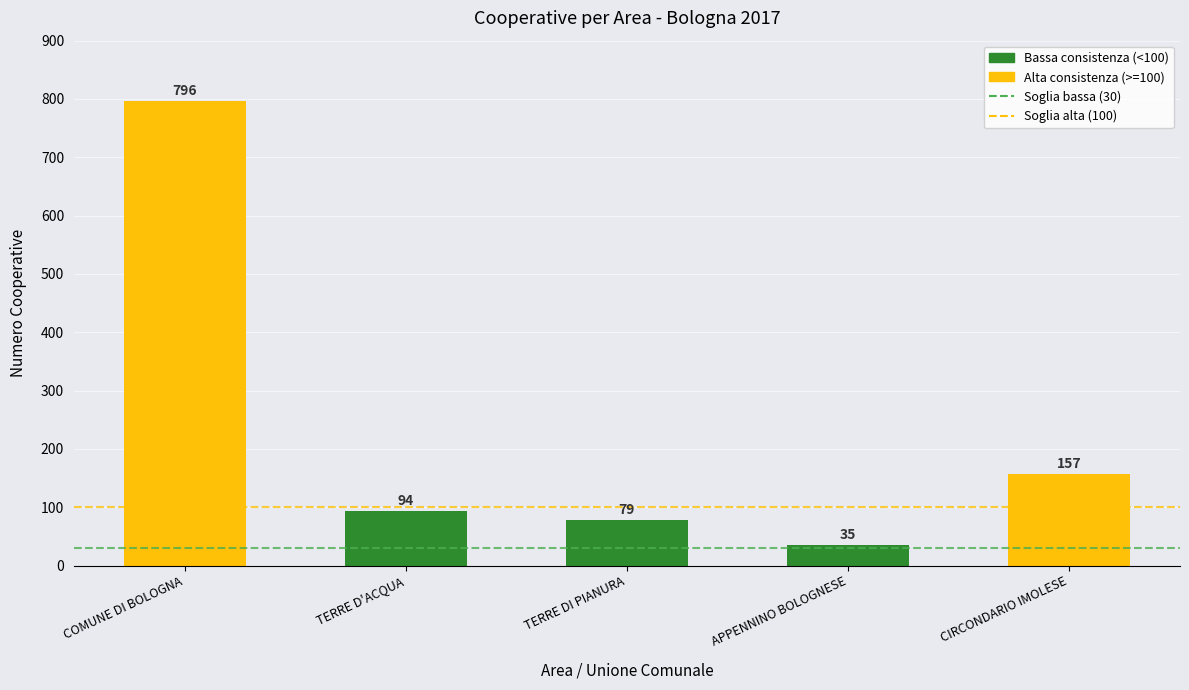

What is the label of the 3rd bar from the right?

TERRE DI PIANURA